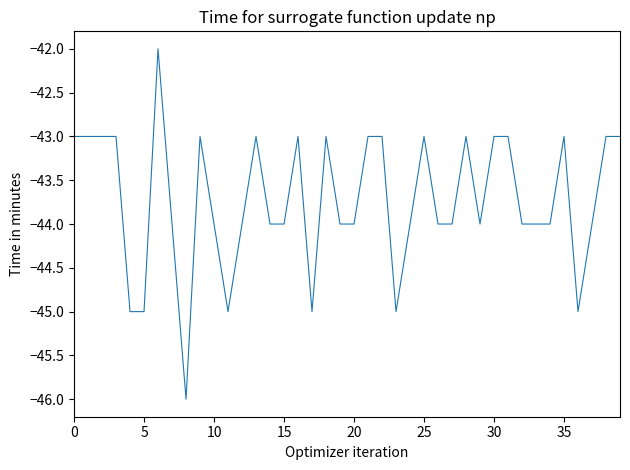

What is the greatest value displayed?

-42